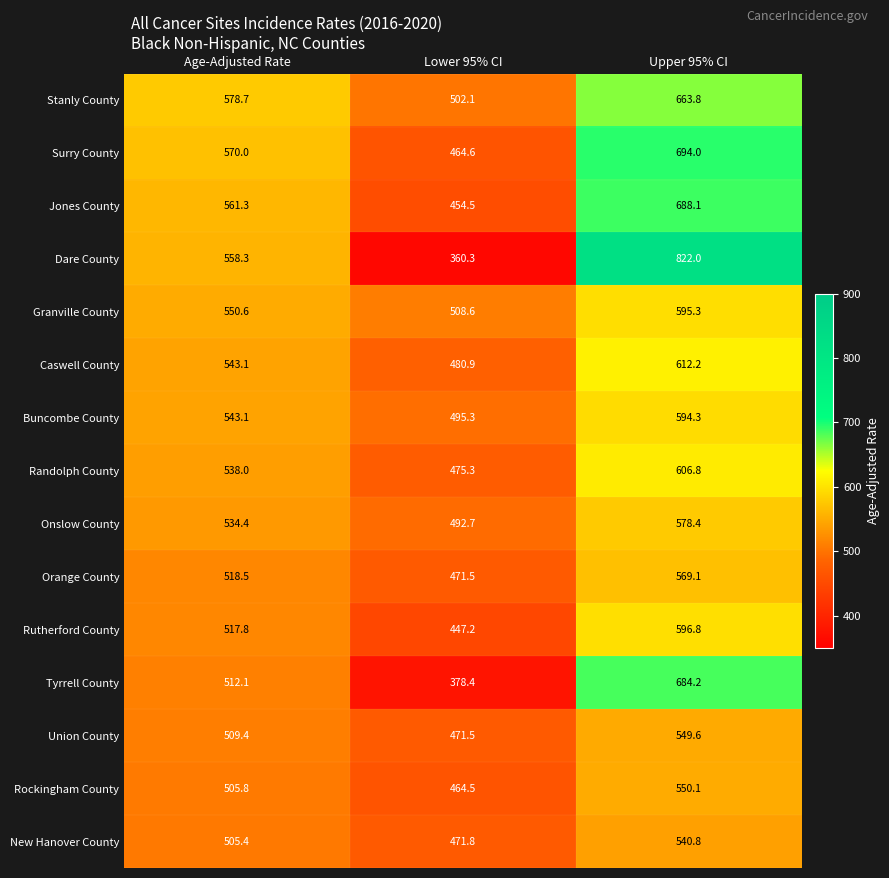

What is the sum of the Stanly County values at Lower 95% CI and Age-Adjusted Rate?

1080.8